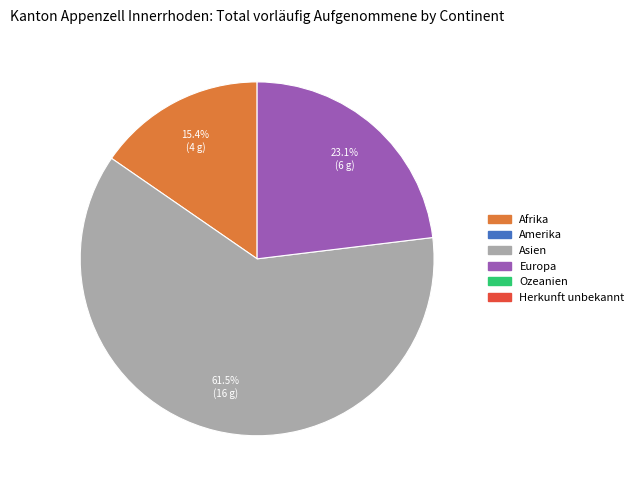

How many slices are in this pie chart?

3